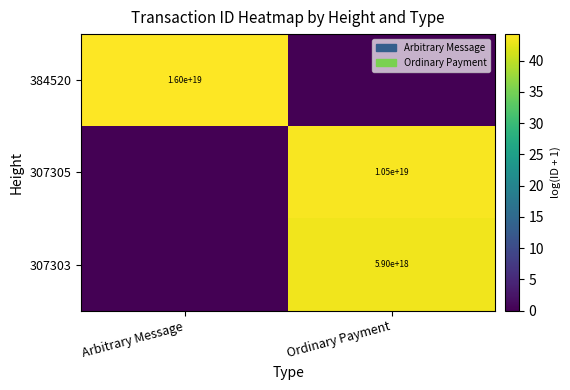

True or false: 307305 has a value of 10500000000000000000 at Ordinary Payment.

True